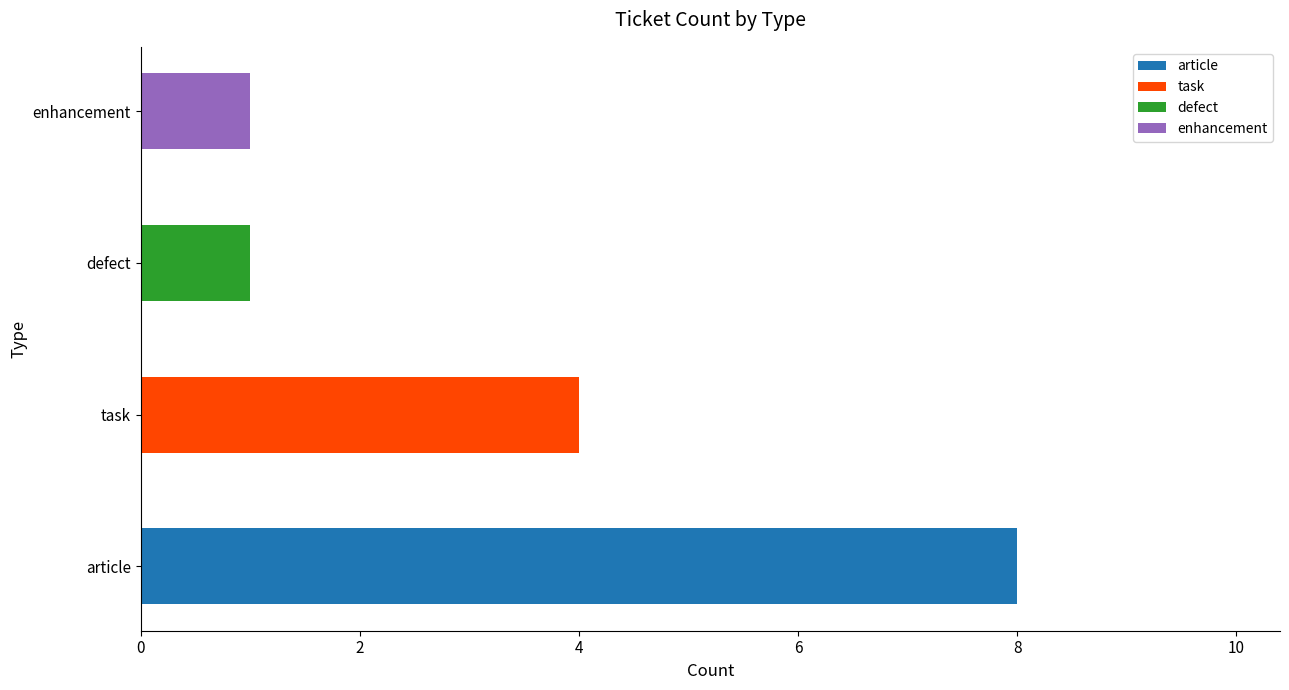

Reading top to bottom, list all the values displayed in this chart.

1	1	4	8